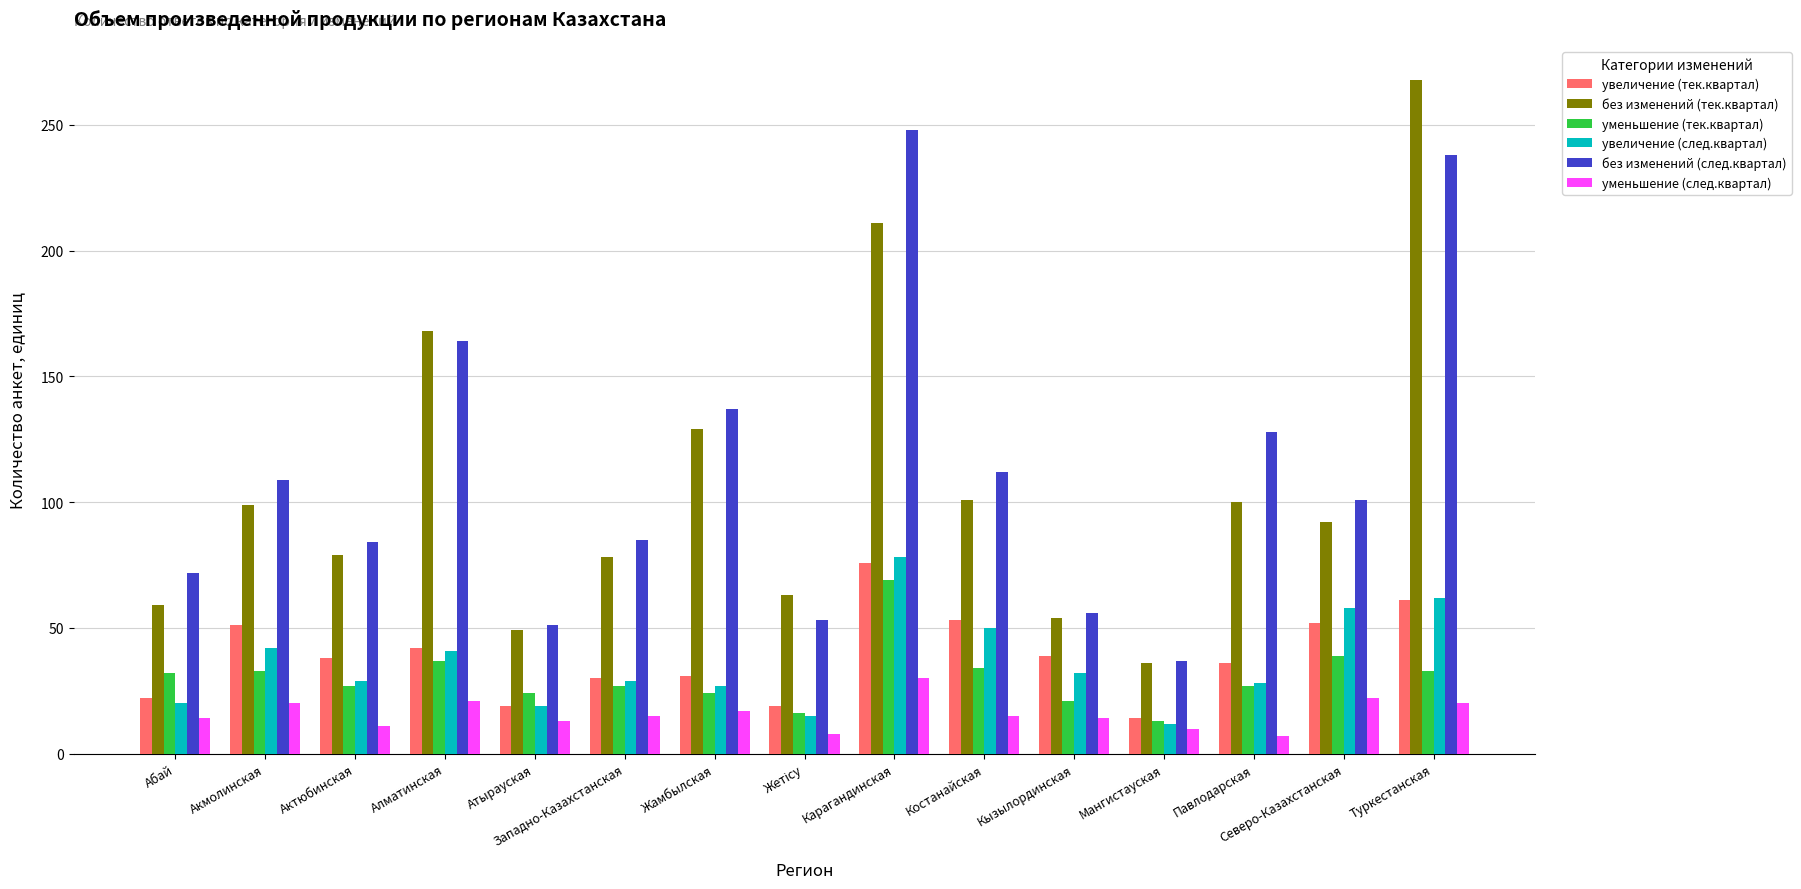

Count the number of data series in this chart.

6